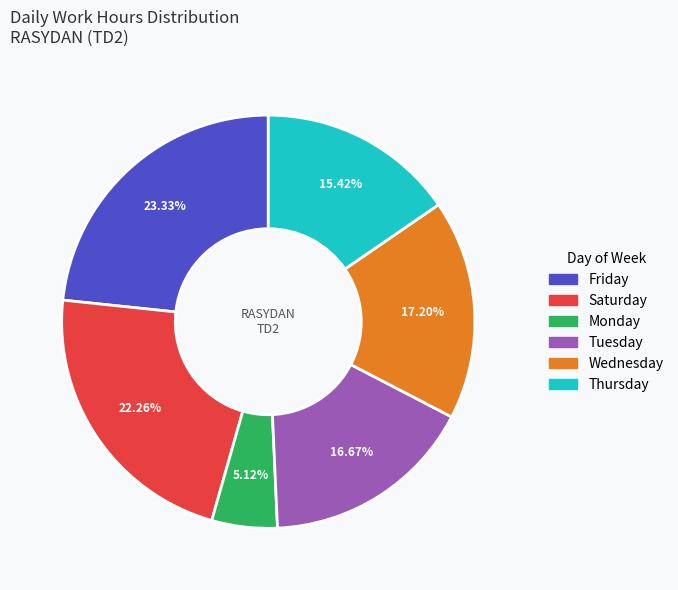

Is there a majority slice in this chart?

No